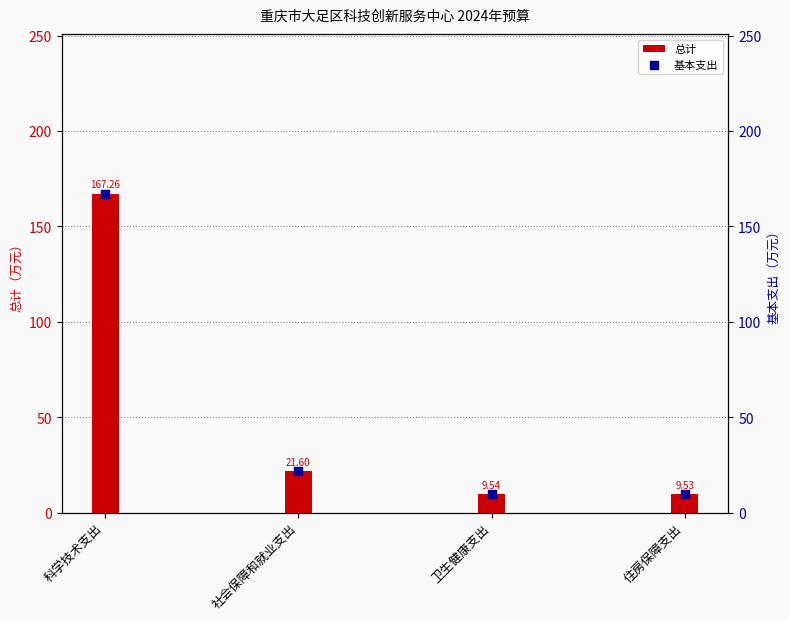

Is the value of 基本支出 at 卫生健康支出 greater than the value of 总计 at 卫生健康支出?

No